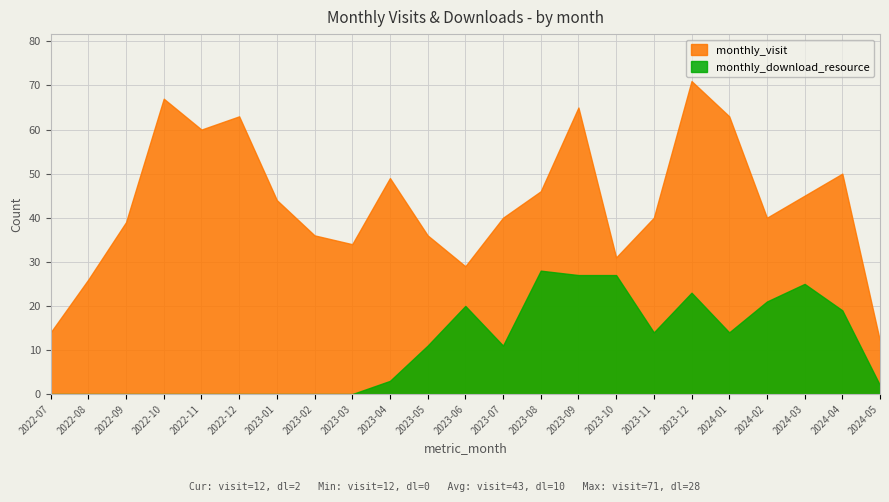

True or false: monthly_download_resource has more than 2 interior local peaks.

True